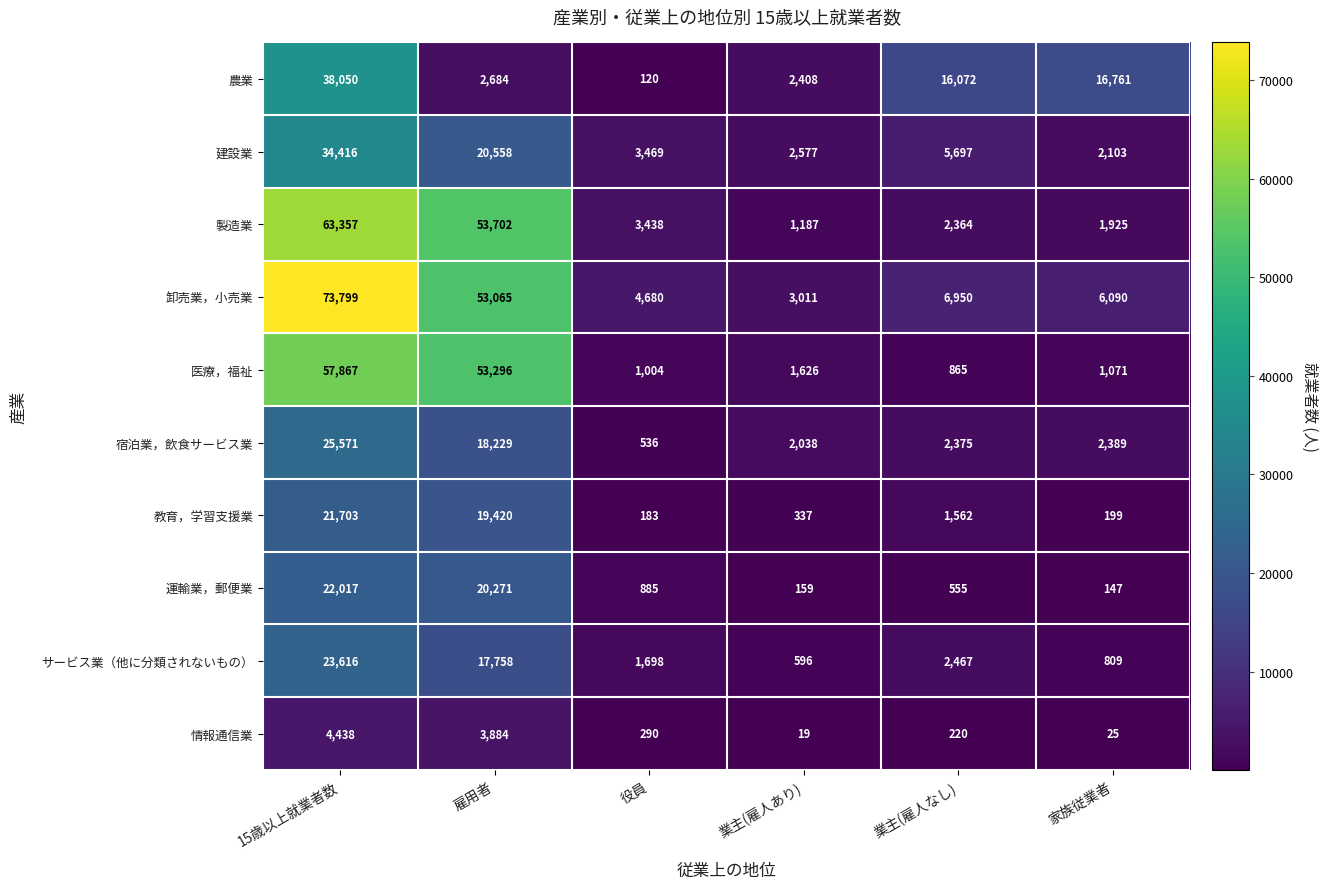

What is the difference between the maximum and minimum values in the 情報通信業 series?

4419